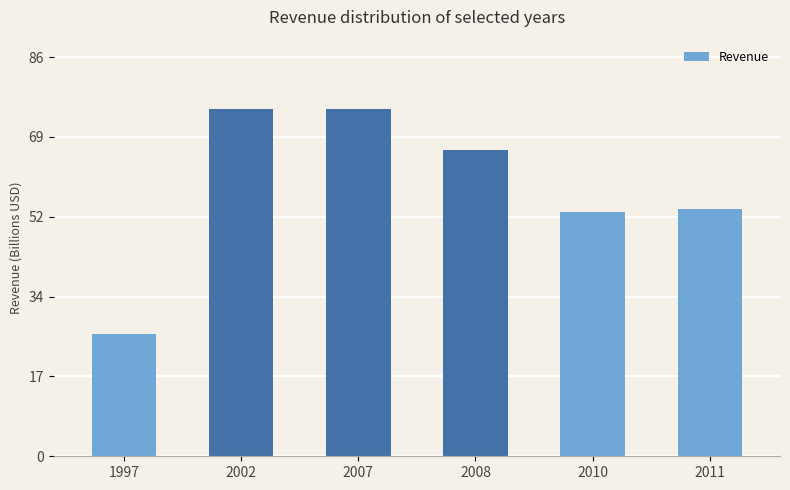

Are the bars horizontal?

No